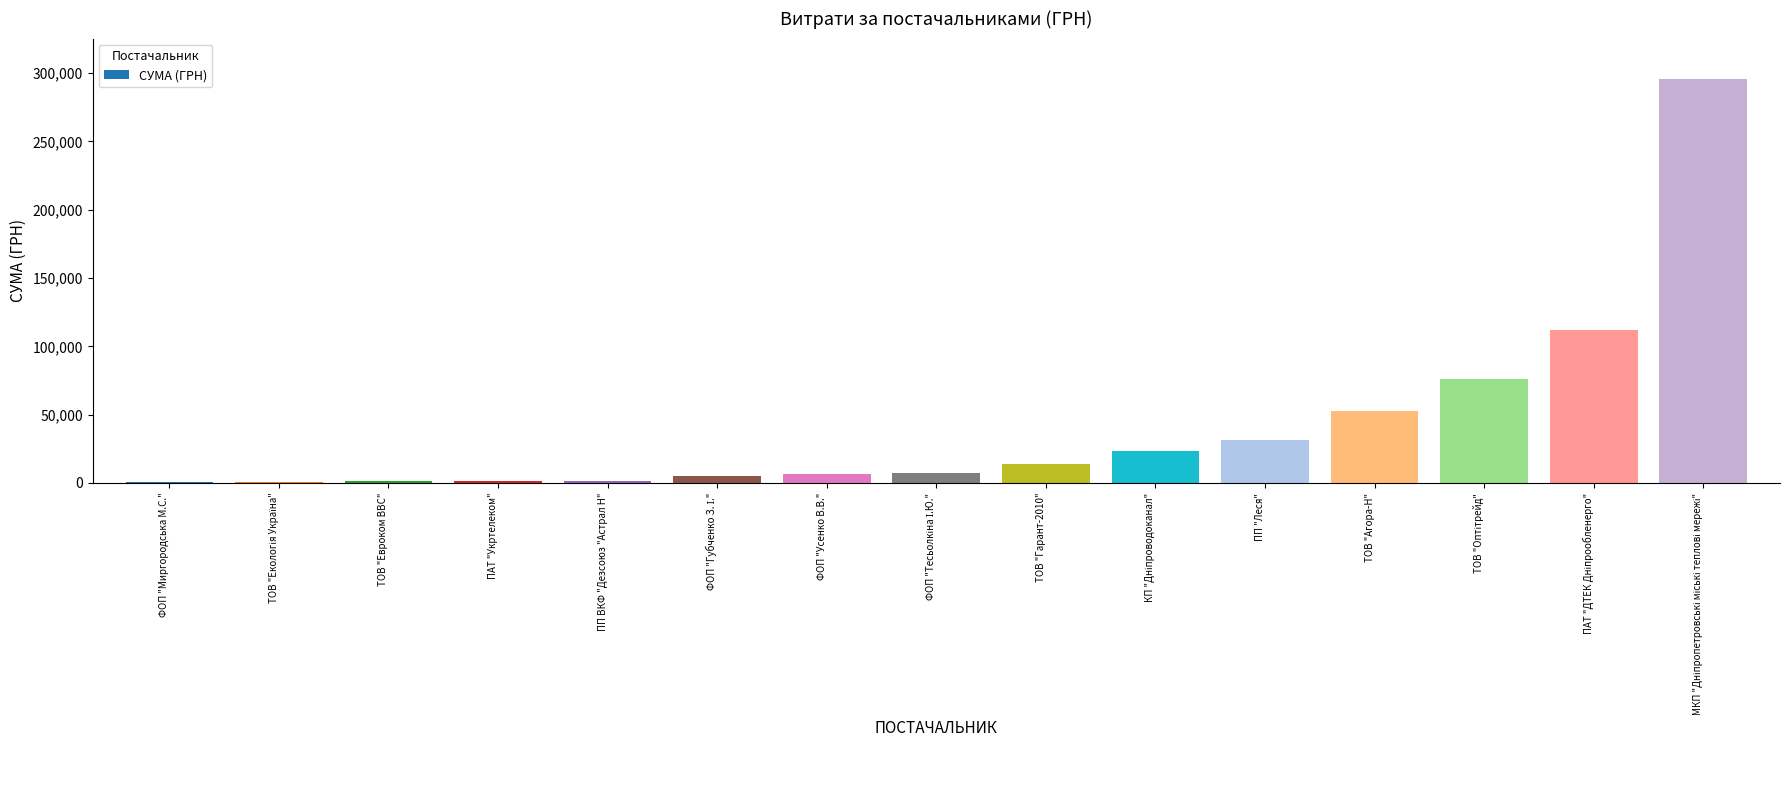

What is the greatest value displayed?

295638.6